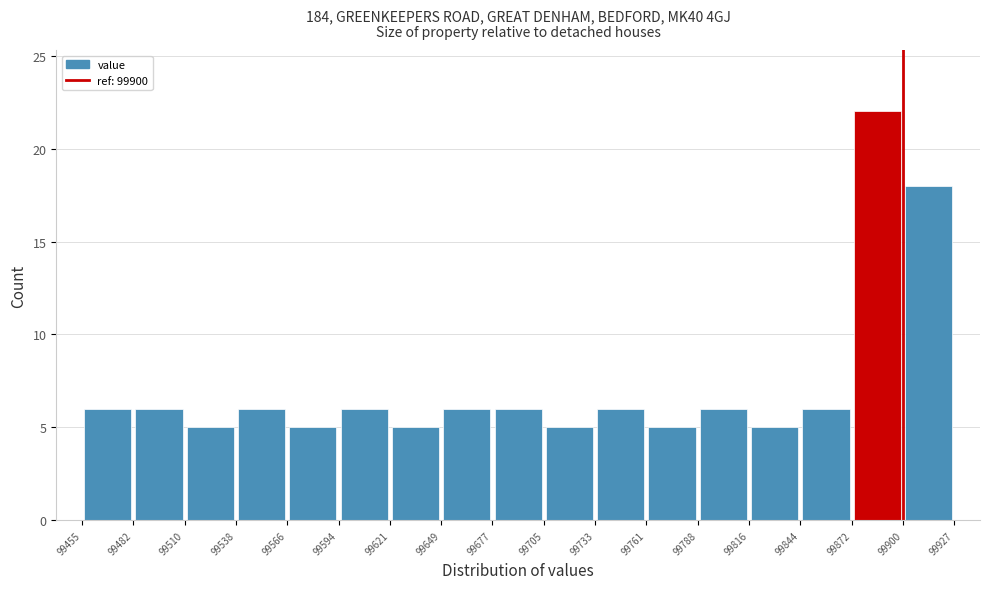

Reading left to right, list every bar in this chart as the range it spans on the x-axis followed by its height. The values are not printed on the chart, so give them approximately, as read against the axis.

99455 to 99482: 6
99482 to 99510: 6
99510 to 99538: 5
99538 to 99566: 6
99566 to 99594: 5
99594 to 99621: 6
99621 to 99649: 5
99649 to 99677: 6
99677 to 99705: 6
99705 to 99733: 5
99733 to 99761: 6
99761 to 99788: 5
99788 to 99816: 6
99816 to 99844: 5
99844 to 99872: 6
99872 to 99900: 22
99900 to 99927: 18